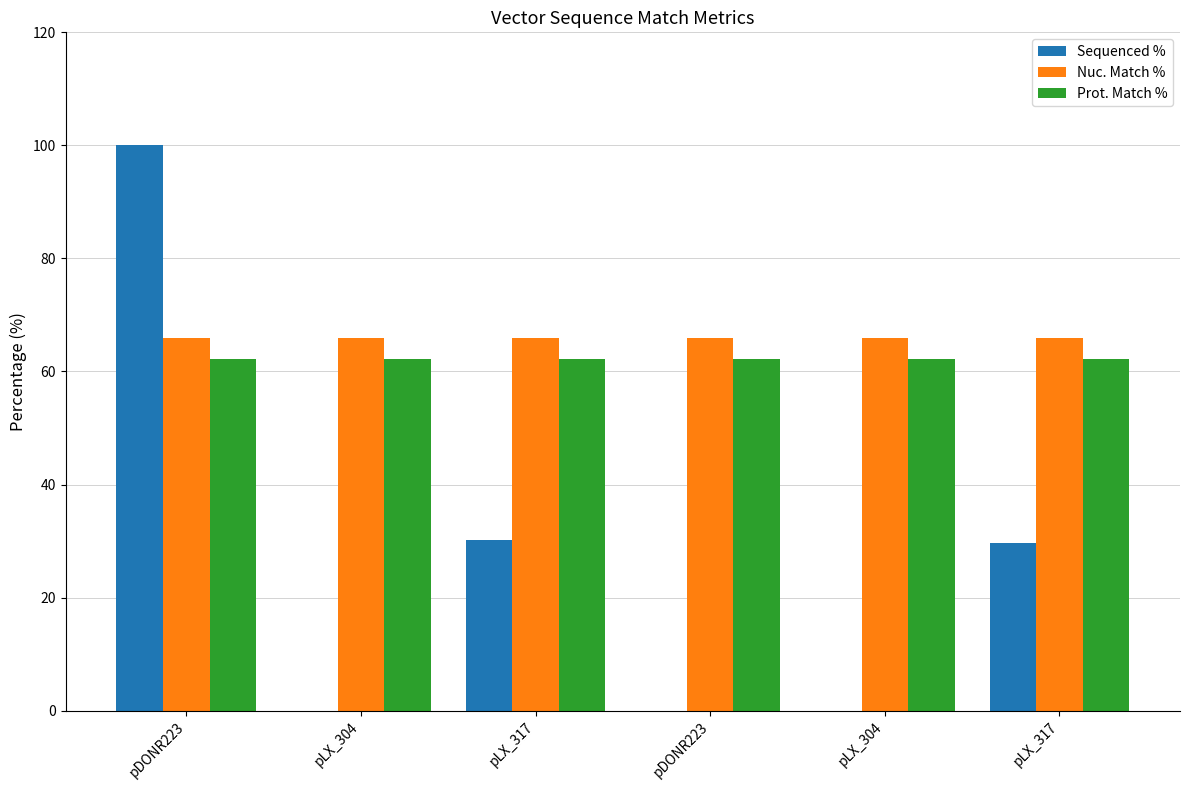

What are all the series names shown in the legend?

Sequenced %, Nuc. Match %, Prot. Match %